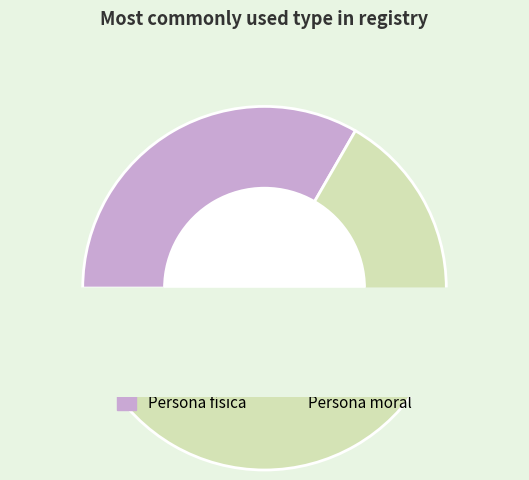

How many segments does this pie chart have?

2